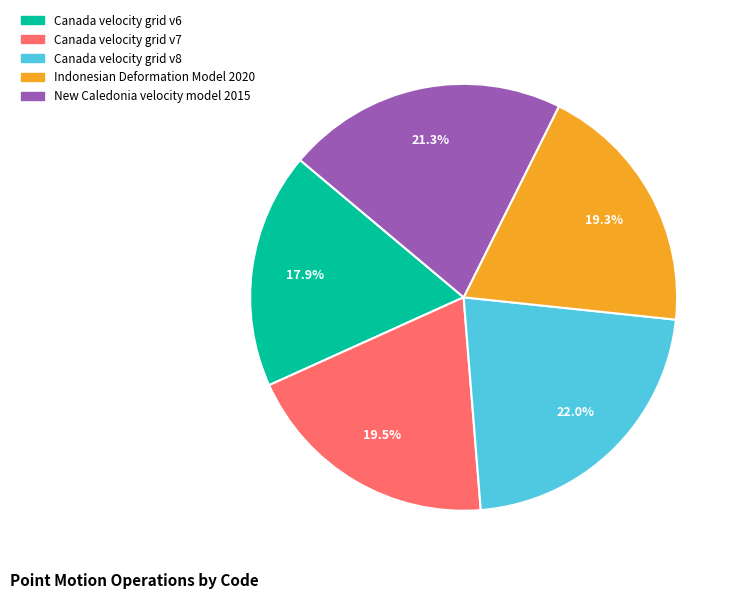

Between Indonesian Deformation Model 2020 and Canada velocity grid v6, which is larger?

Indonesian Deformation Model 2020